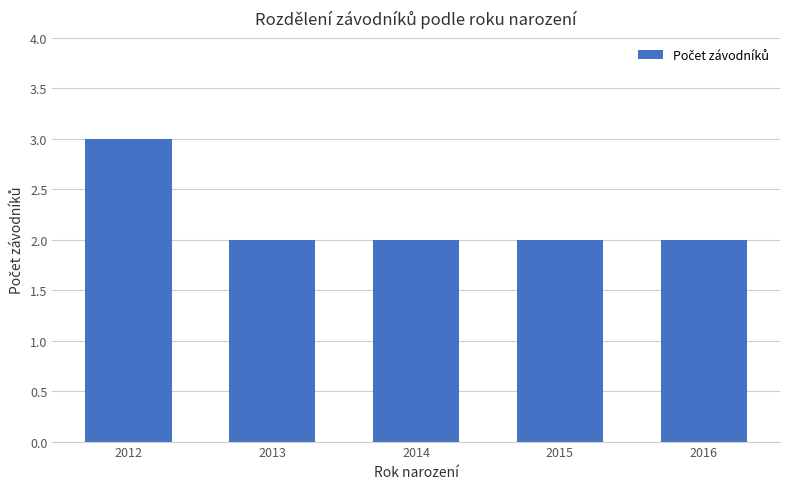

How many bars are there in total?

5